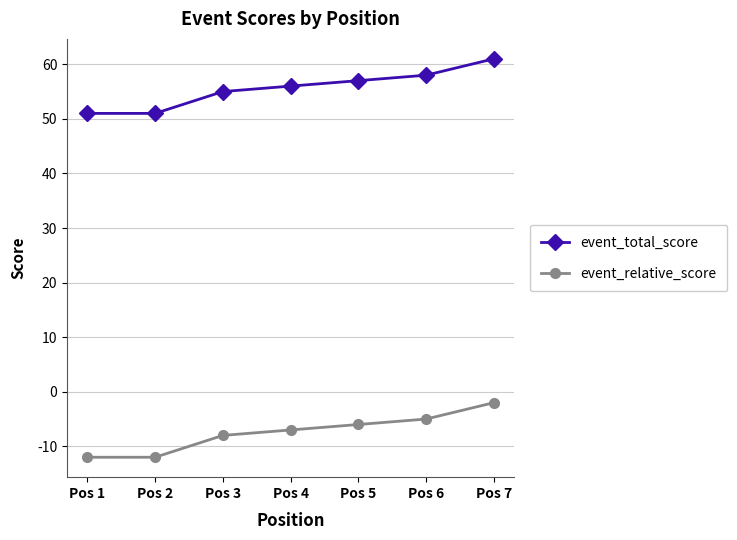

The value of event_total_score at Pos 7 is 86. True or false?

False